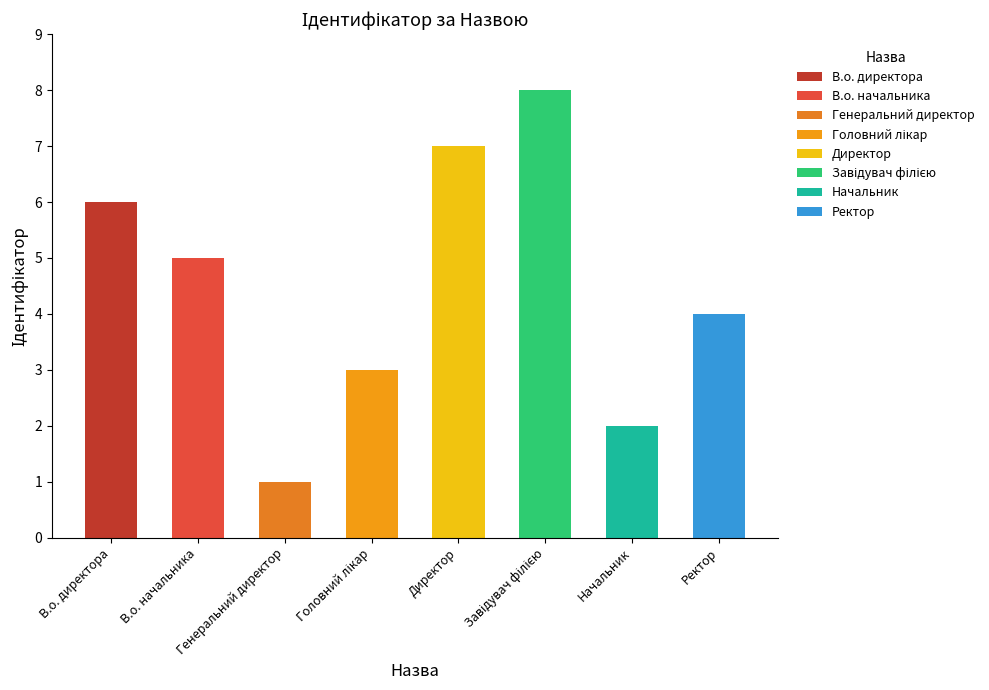

At which label does the data first exceed 5?

В.о. директора